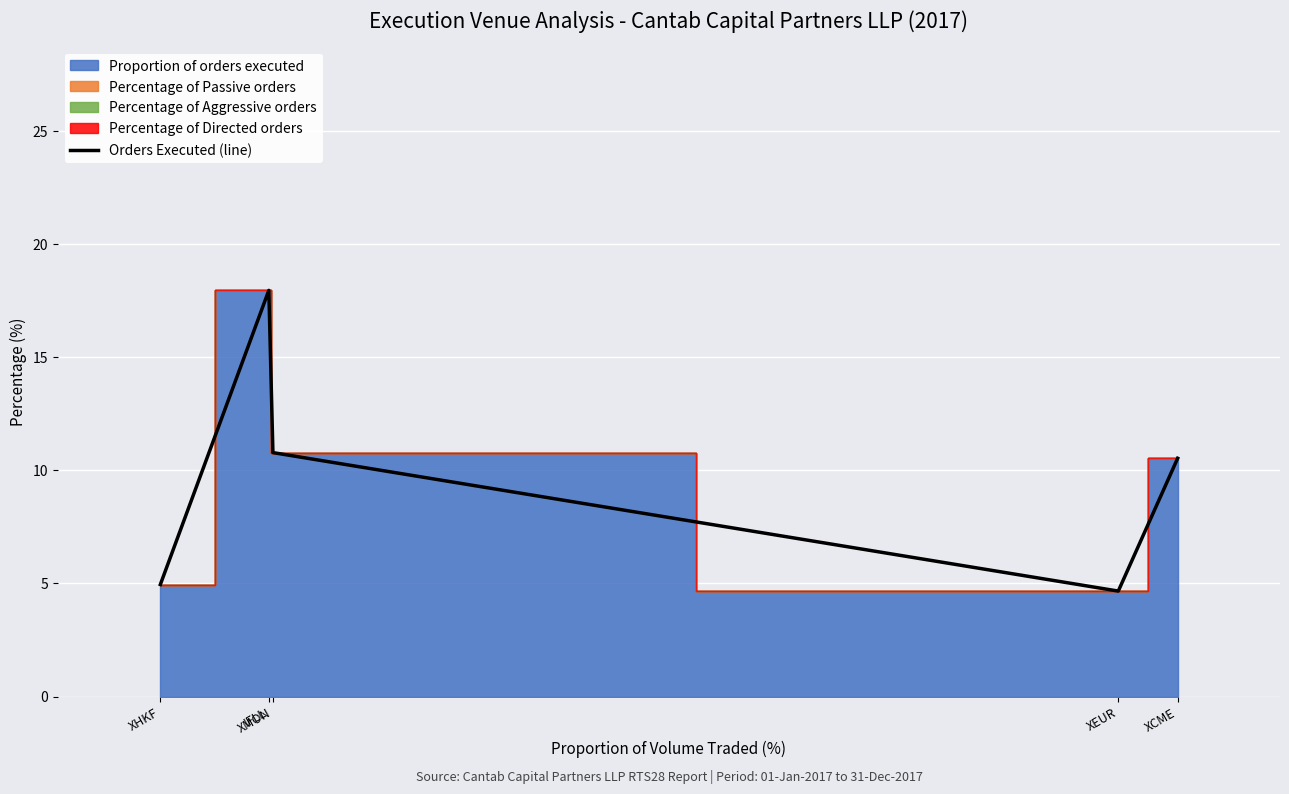

Which category has the highest value across all series?

IFLL